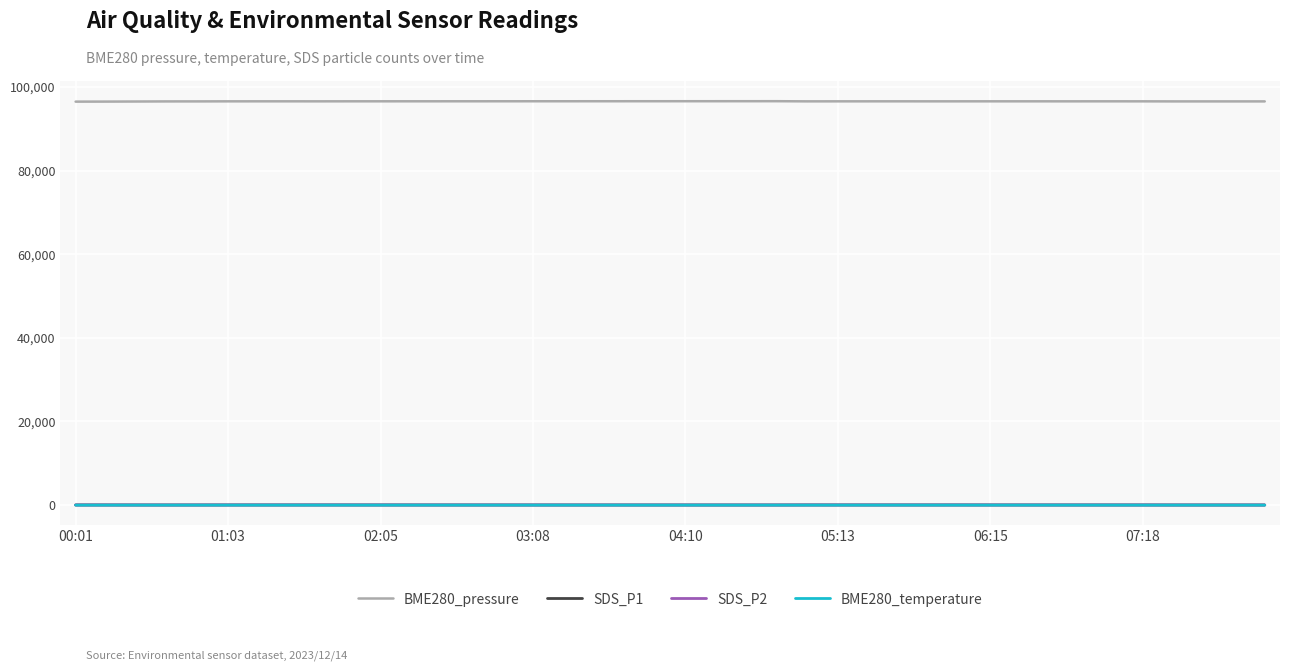

Which series has the largest total across all categories?

BME280_pressure